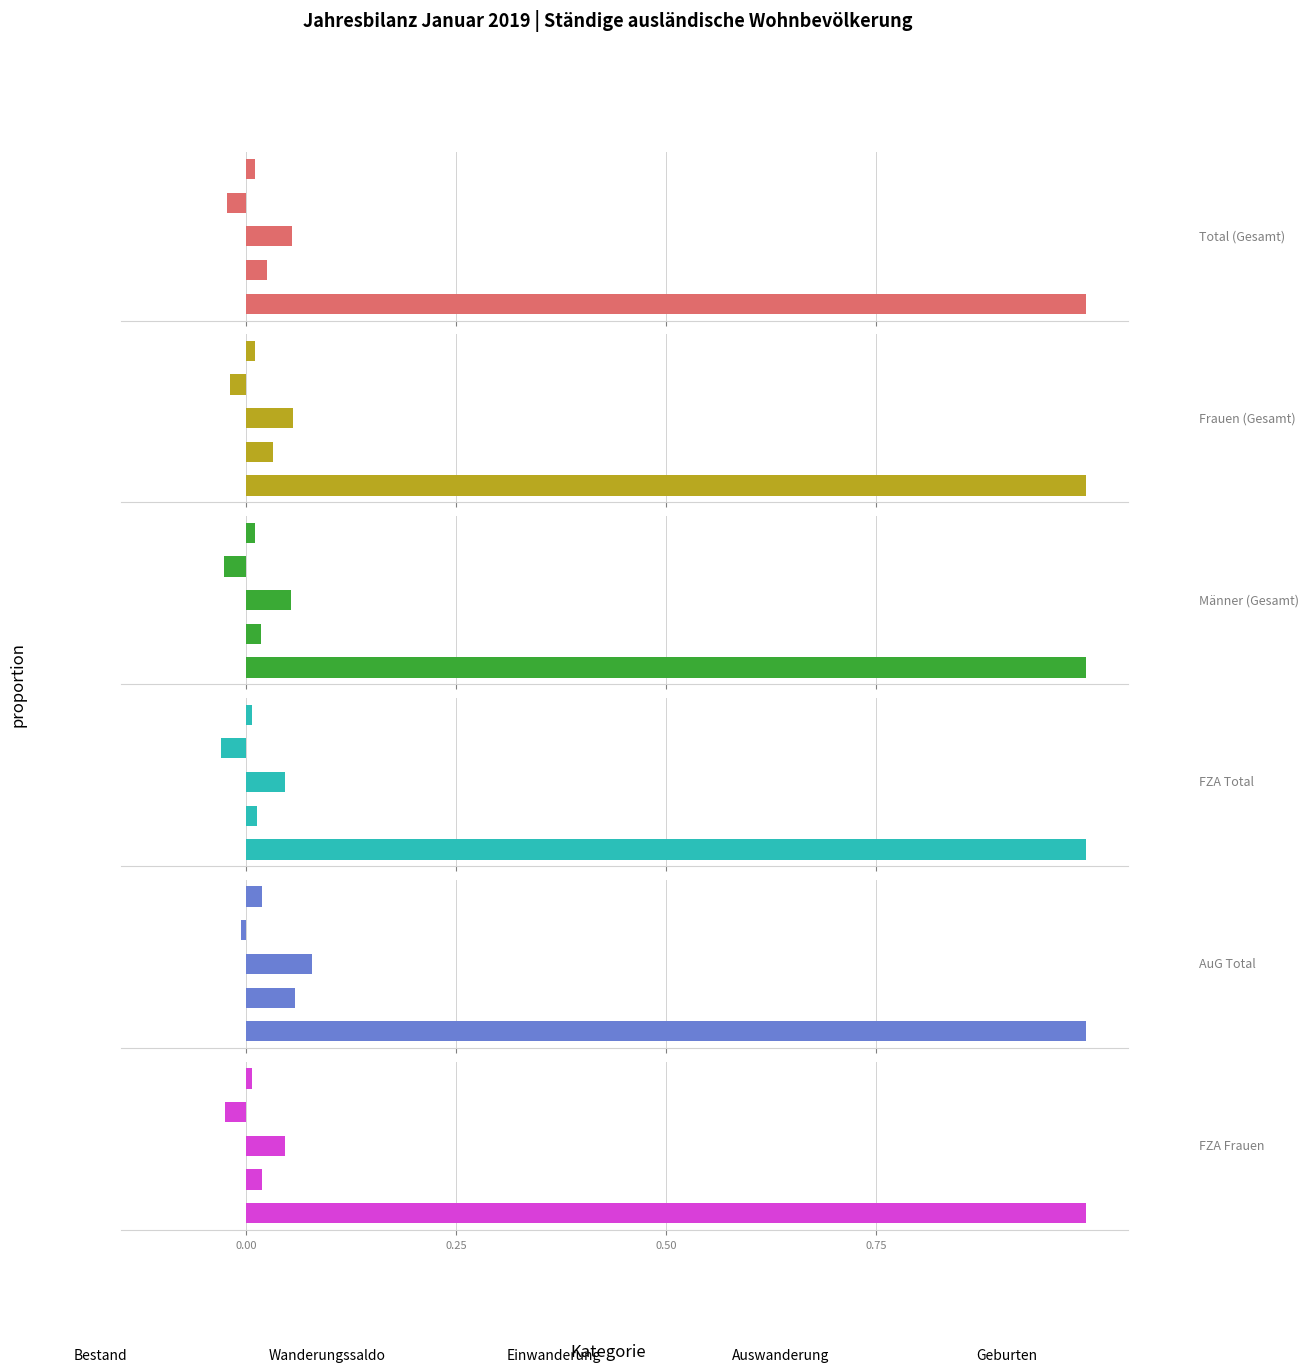

The Frauen (Gesamt) series shows -0.0 at 0.75. True or false?

True